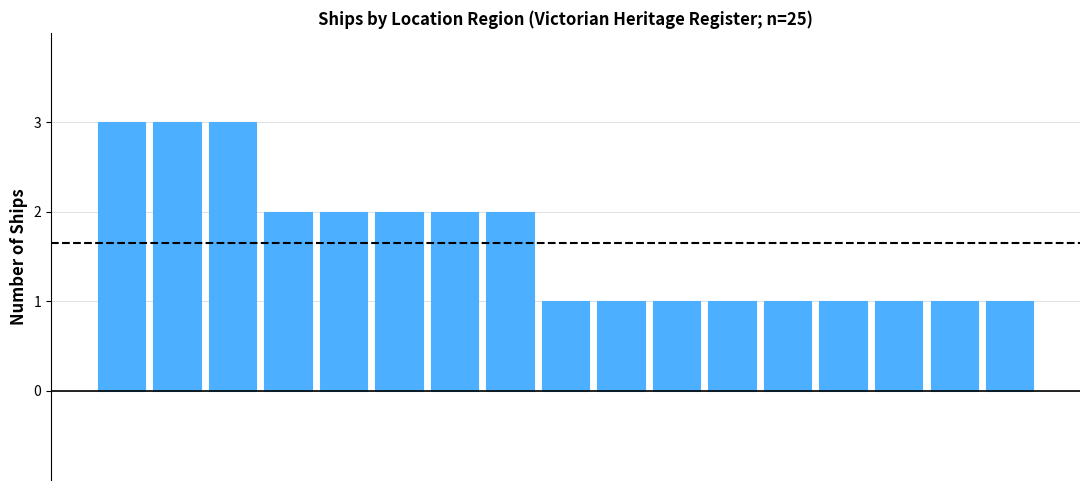

What is the value of the 4th bar from the left?

2